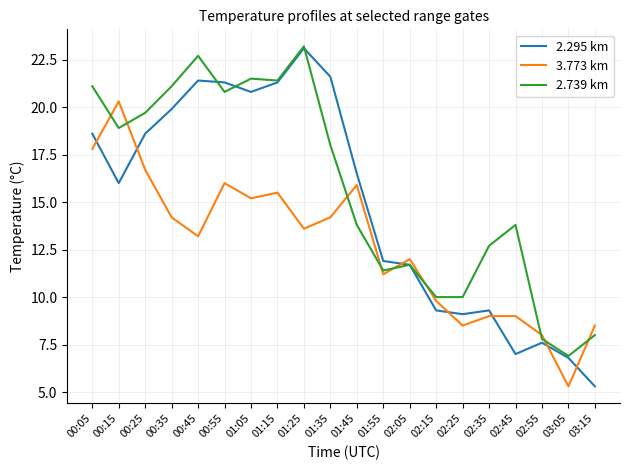

Read the 3.773 km value at 00:25.

16.7